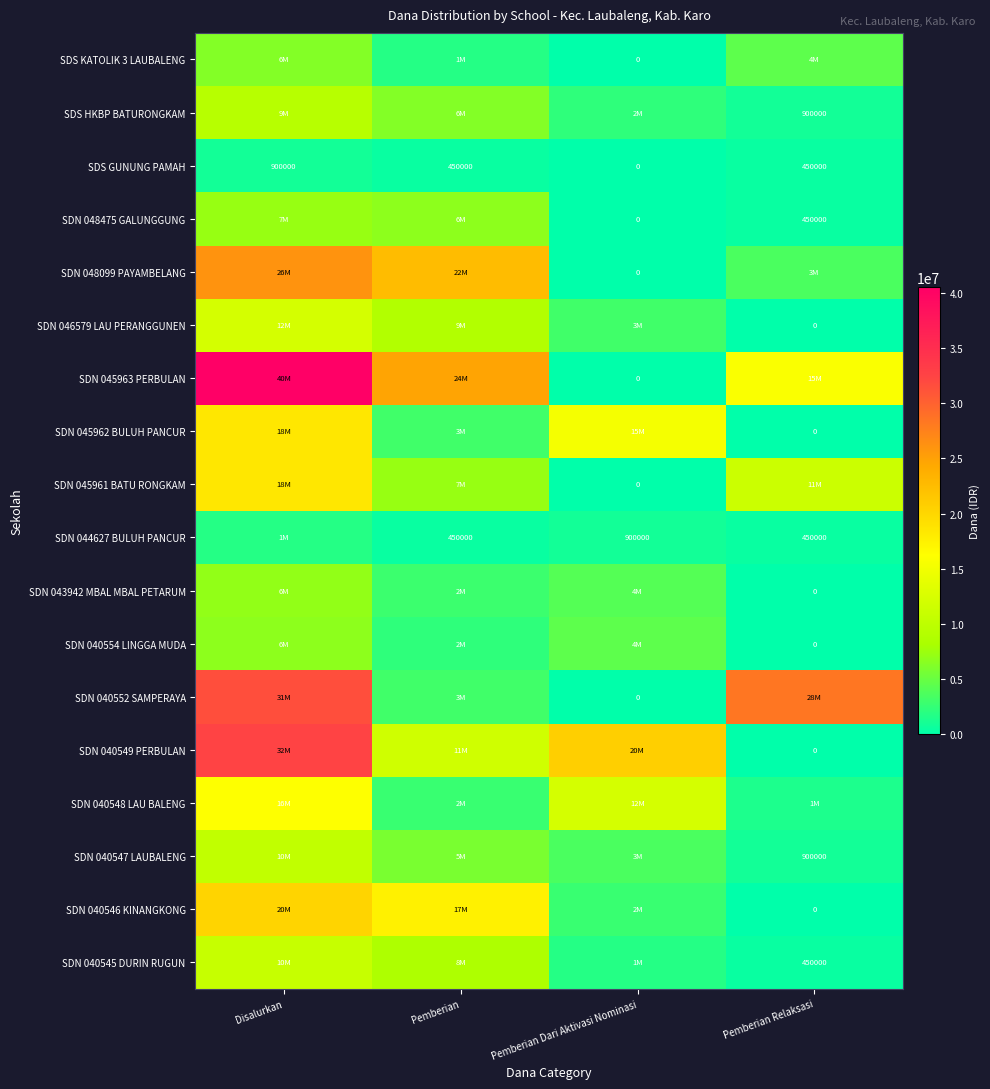

Is it true that SDN 044627 BULUH PANCUR equals 450000 at Pemberian Relaksasi?

True